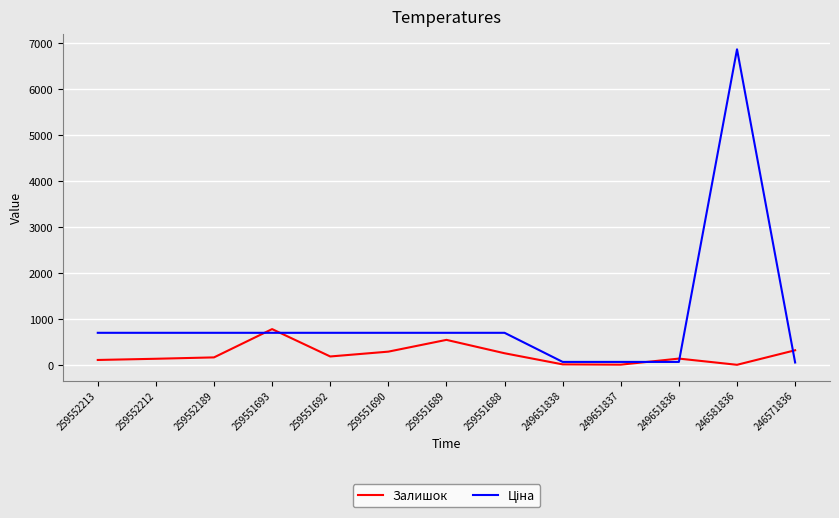

Is it true that Залишок equals 455.0 at 259551693?

False